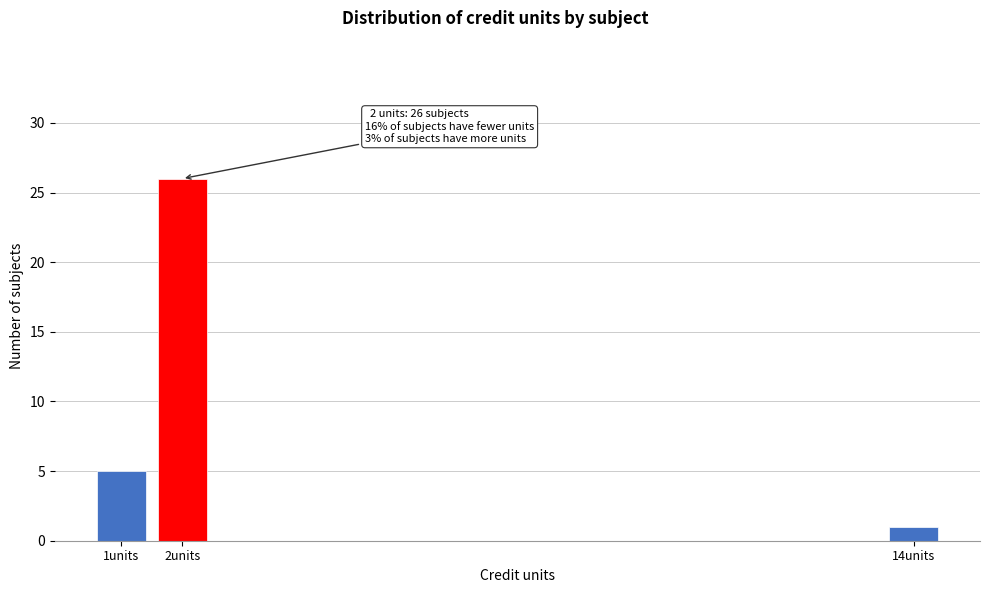

Reading left to right, what are all the values shown in this chart?

1units=5	2units=26	14units=1